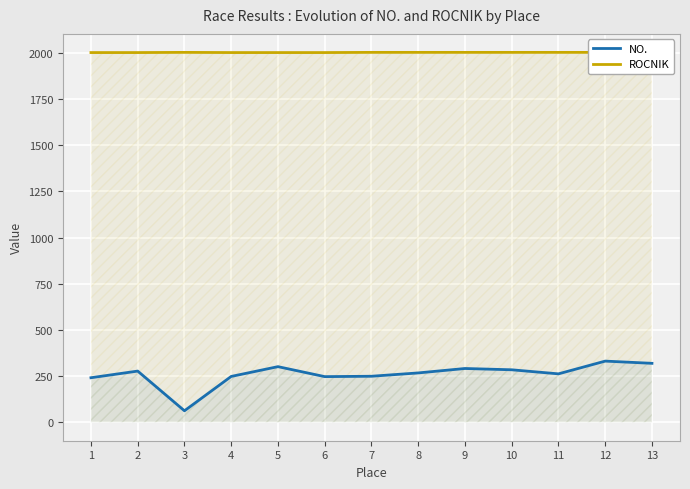

Reading left to right, transcribe all the data shown in this chart.

NO.: 241	277	62	248	301	247	249	267	291	284	262	331	319
ROCNIK: 2002	2002	2003	2002	2002	2002	2003	2003	2003	2003	2003	2003	2003